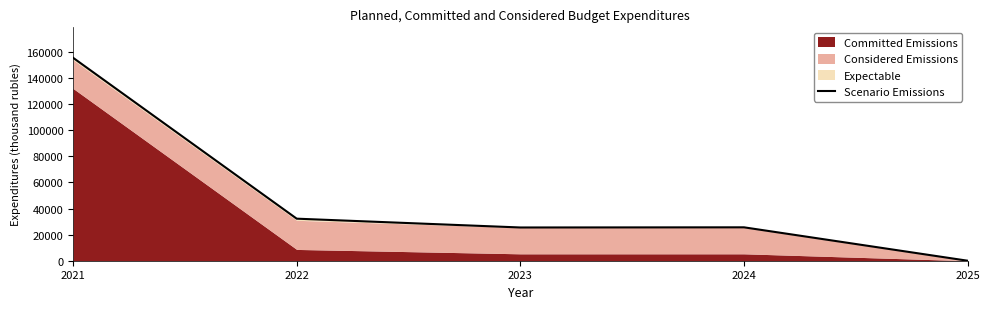

How many values are above zero?

4